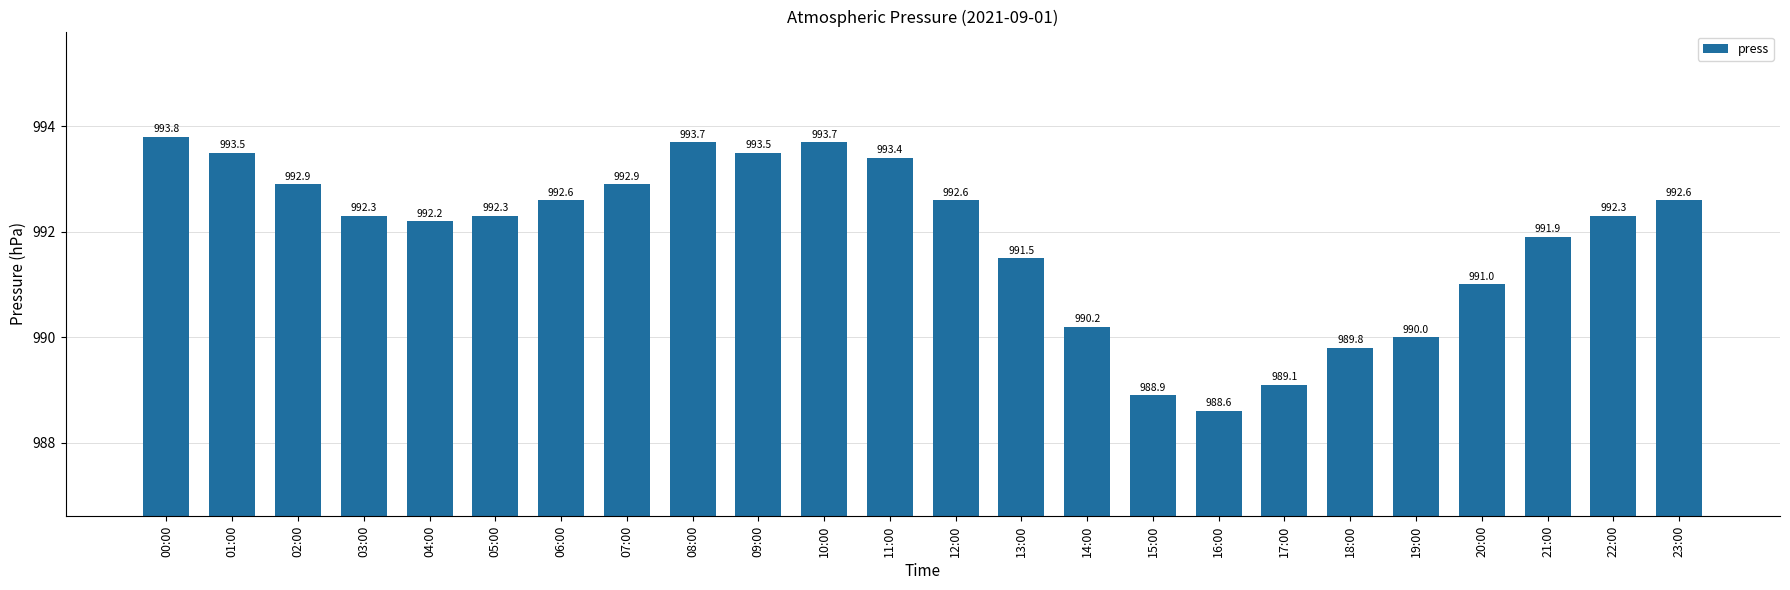

What is the ratio of the value at 16:00 to the value at 20:00?

1.0